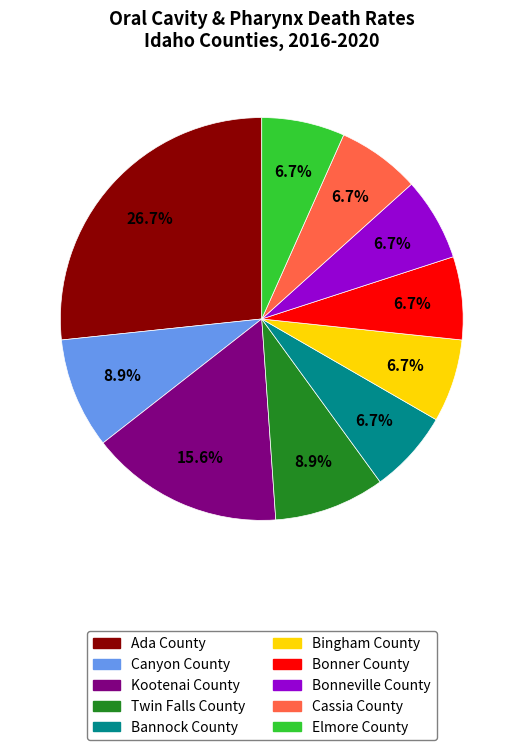

Which has a higher value, Twin Falls County or Bingham County?

Twin Falls County